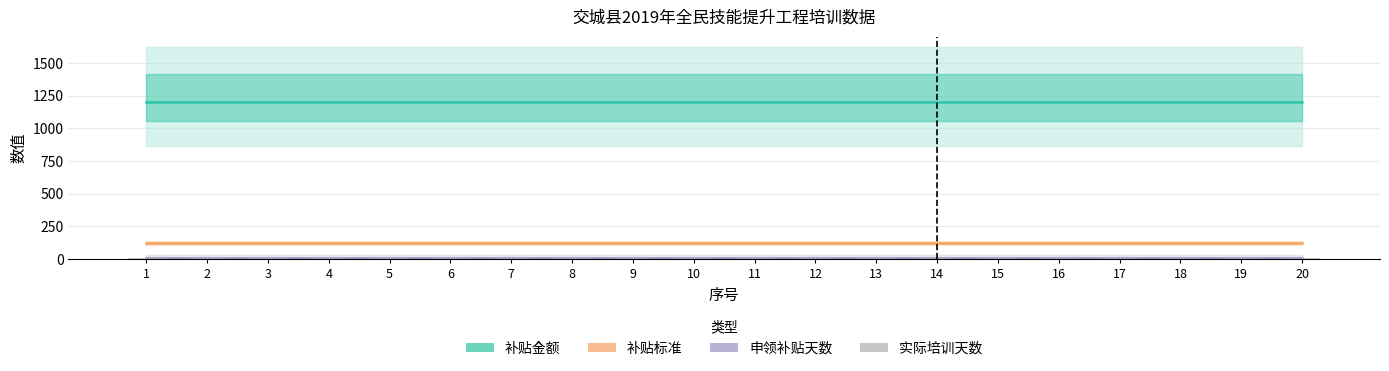

At which label does 实际培训天数 reach its minimum?

1